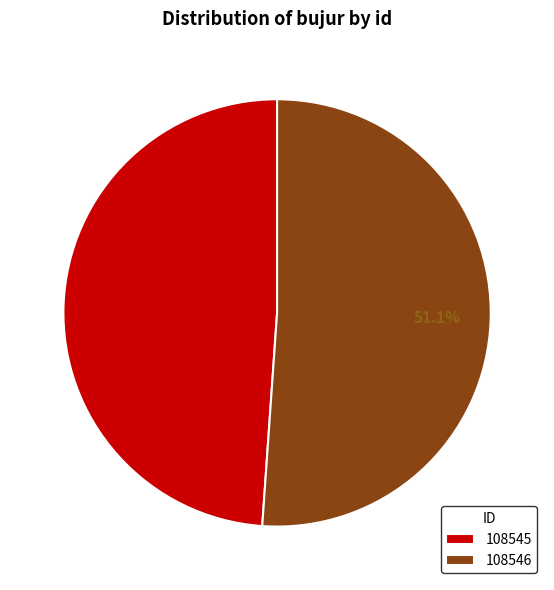

To the nearest percent, what portion does 108546 represent?

51%